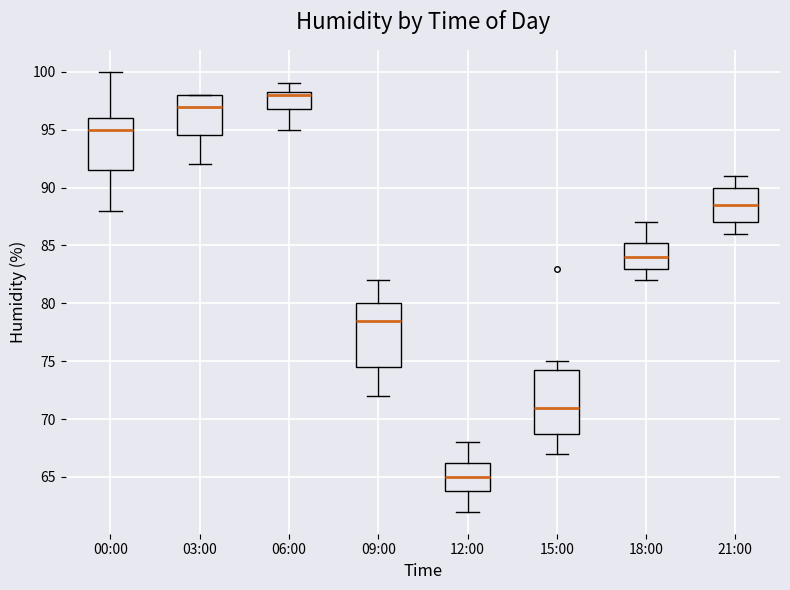

Reading left to right, transcribe this box plot: for each box, give where its median line is, the range the box spans, and where its two whiskers end, as read against the y-axis. The values are not printed on the chart, so give them approximately, as read against the axis.

00:00: median 95.0, box 91.5 to 96.0, whiskers 88.0 to 100.0
03:00: median 97.0, box 94.5 to 98.0, whiskers 92.0 to 98.0
06:00: median 98.0, box 97.0 to 98.5, whiskers 95.0 to 99.0
09:00: median 78.5, box 74.5 to 80.0, whiskers 72.0 to 82.0
12:00: median 65.0, box 64.0 to 66.5, whiskers 62.0 to 68.0
15:00: median 71.0, box 69.0 to 74.5, whiskers 67.0 to 75.0
18:00: median 84.0, box 83.0 to 85.5, whiskers 82.0 to 87.0
21:00: median 88.5, box 87.0 to 90.0, whiskers 86.0 to 91.0